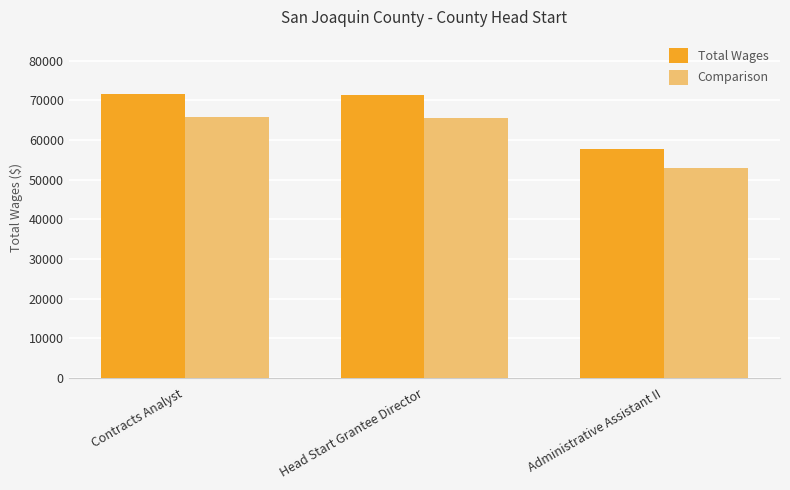

What is the spread (max minus min) of values at Administrative Assistant II?

4611.7